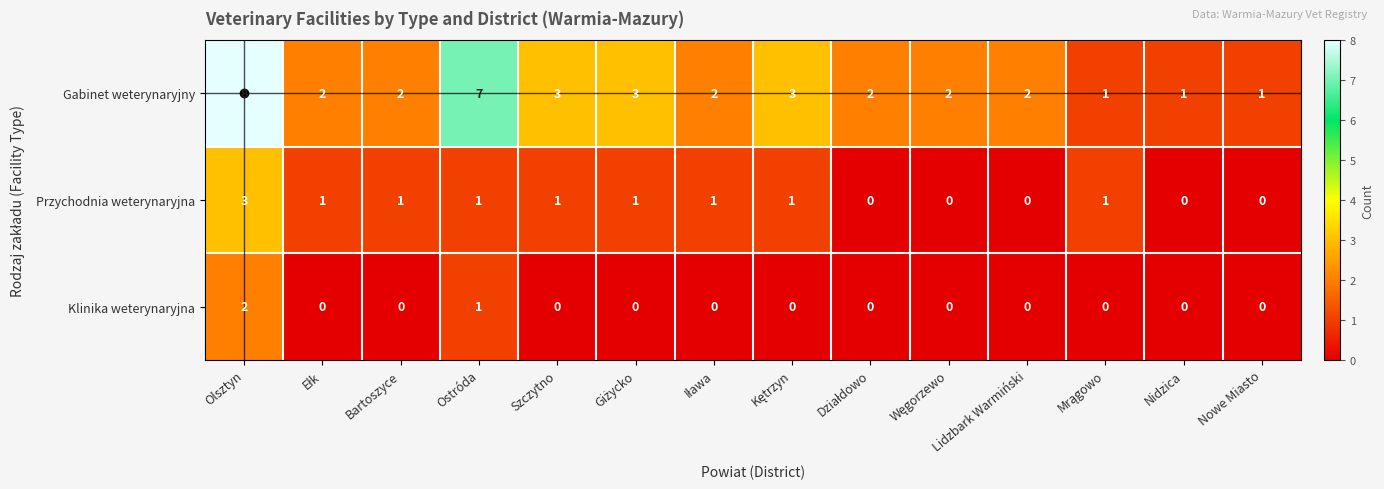

Which series has the widest spread of values?

Gabinet weterynaryjny